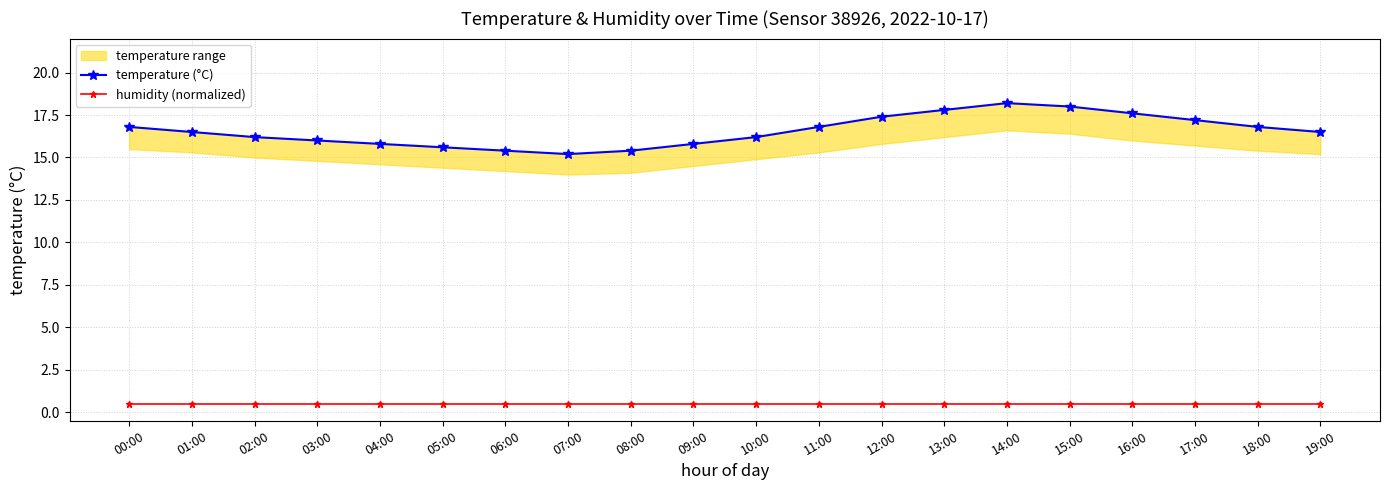

Which category has the highest value in the humidity (normalized) series?

00:00